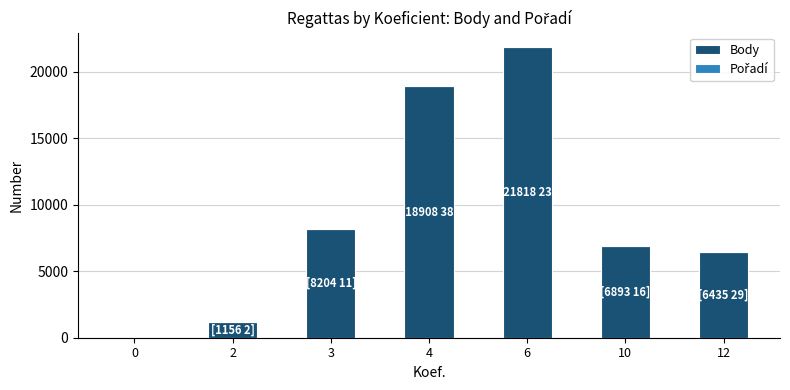

What is the highest value of the Body series?

21818